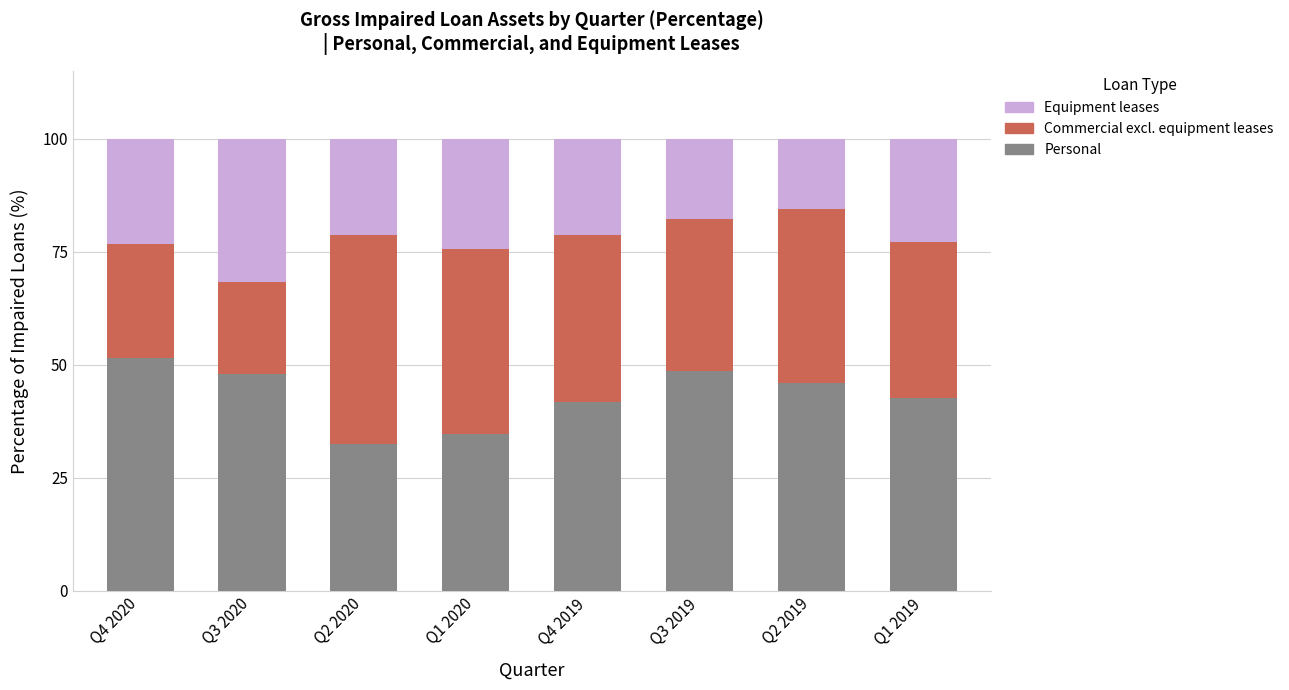

Count the number of data series in this chart.

3